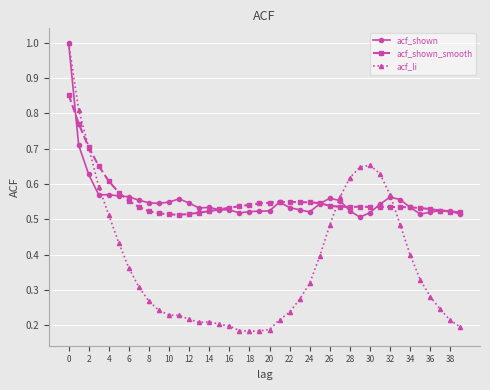

True or false: acf_shown has more than 0 points higher than both neighbors.

True